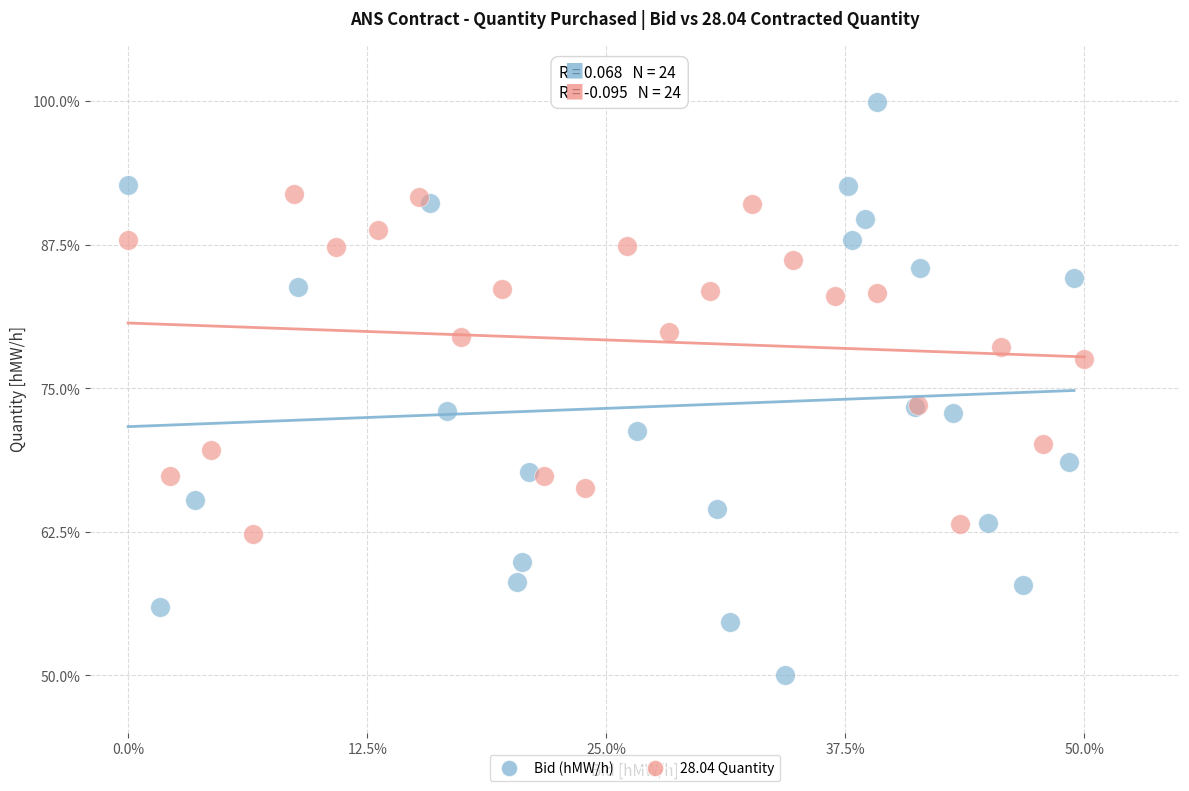

Which series contains the lowest Y value?

Bid (hMW/h)